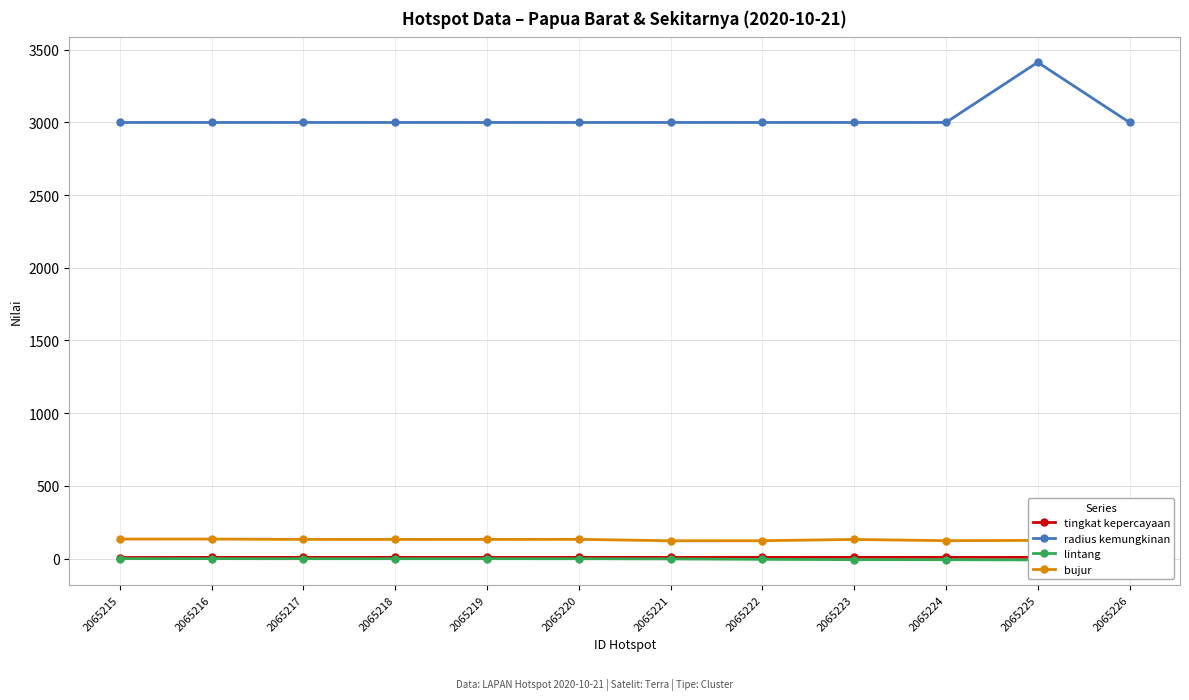

Is it true that tingkat kepercayaan equals 3.3 at 2065216?

False